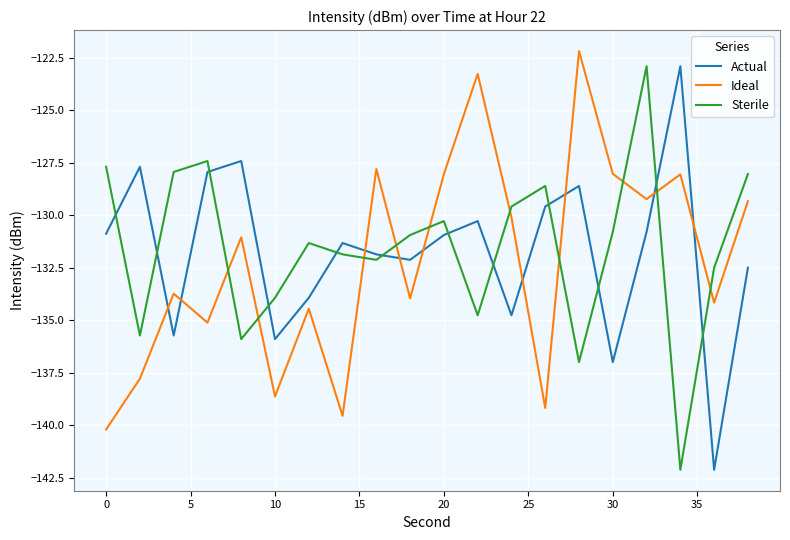

True or false: Ideal and Sterile cross at least once.

True